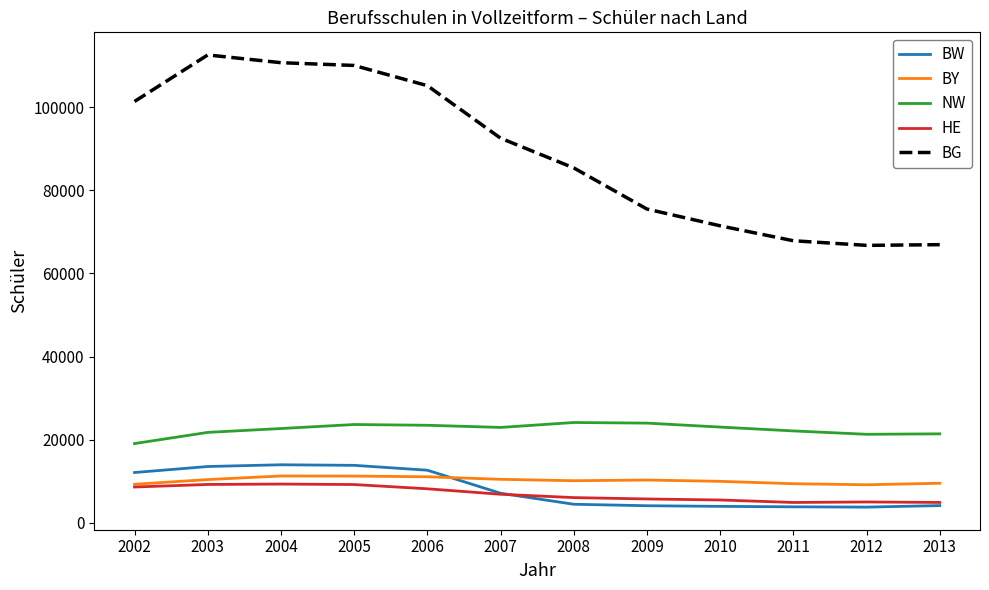

True or false: NW has more than 1 points higher than both neighbors.

True